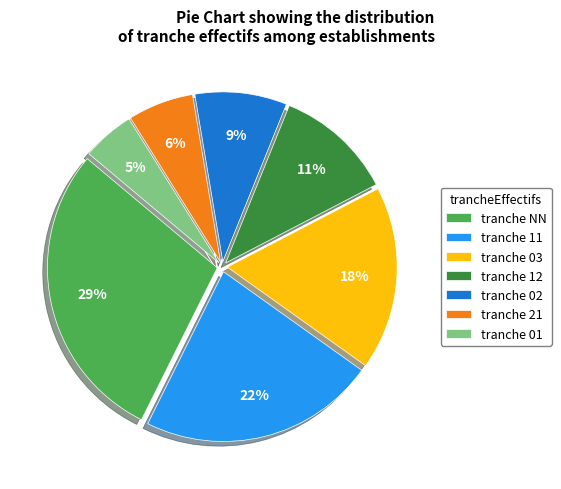

How many segments does this pie chart have?

7